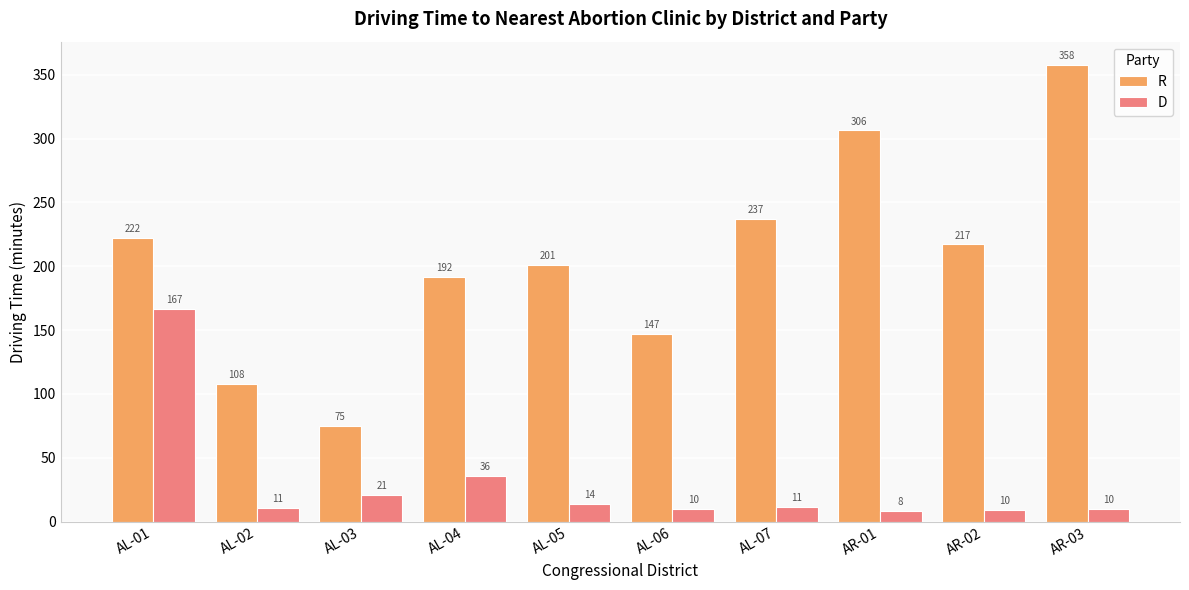

Read the R value at AR-01.

306.4